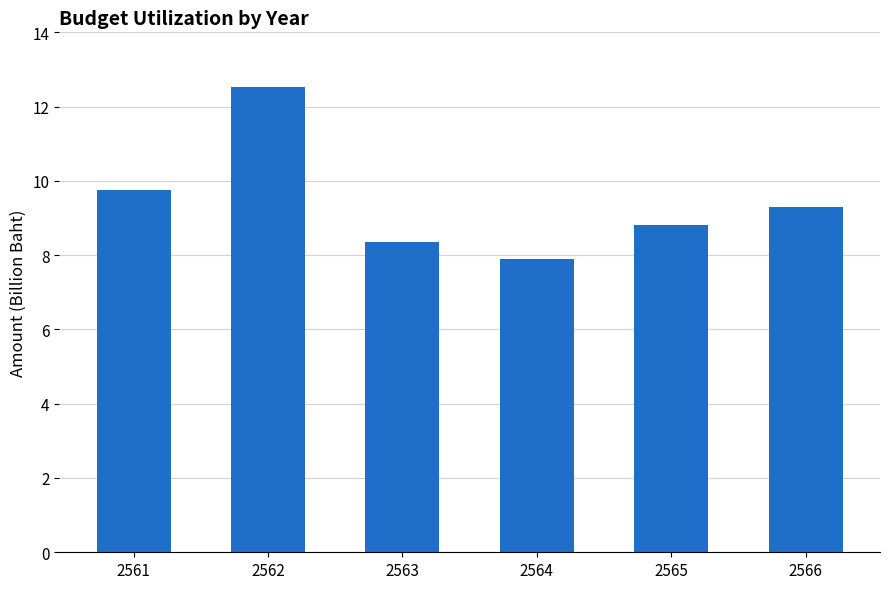

Reading left to right, transcribe all the data shown in this chart.

9.8	12.5	8.4	7.9	8.8	9.3